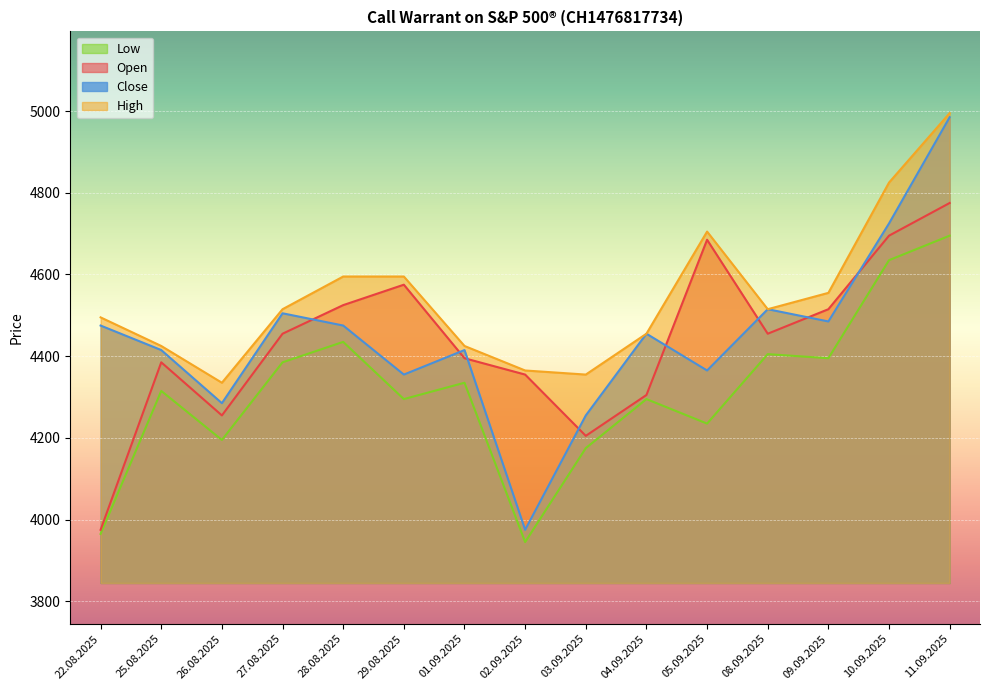

How many lines are shown in the chart?

4